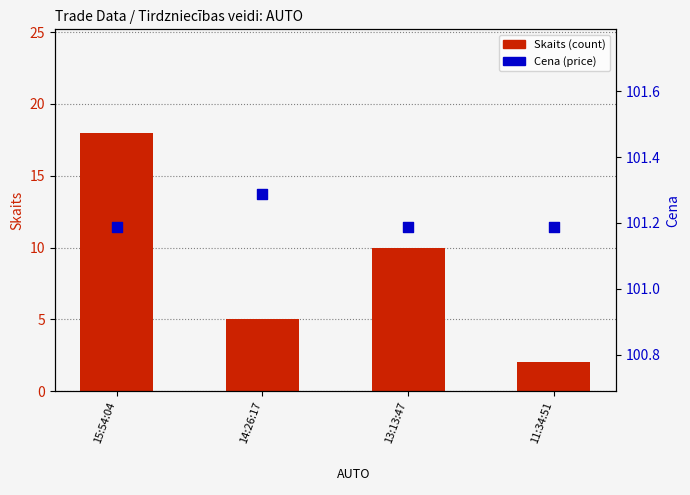

Which series has the largest total across all categories?

Cena